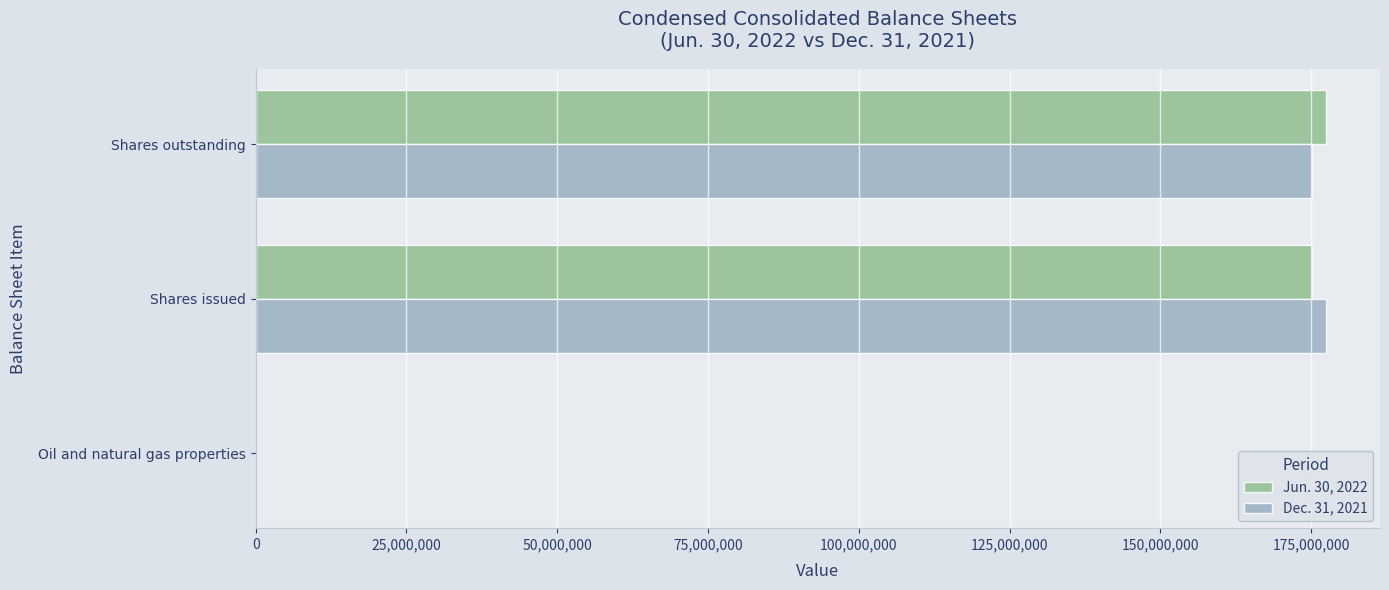

True or false: Jun. 30, 2022 has a value of 46924646 at Shares issued.

False